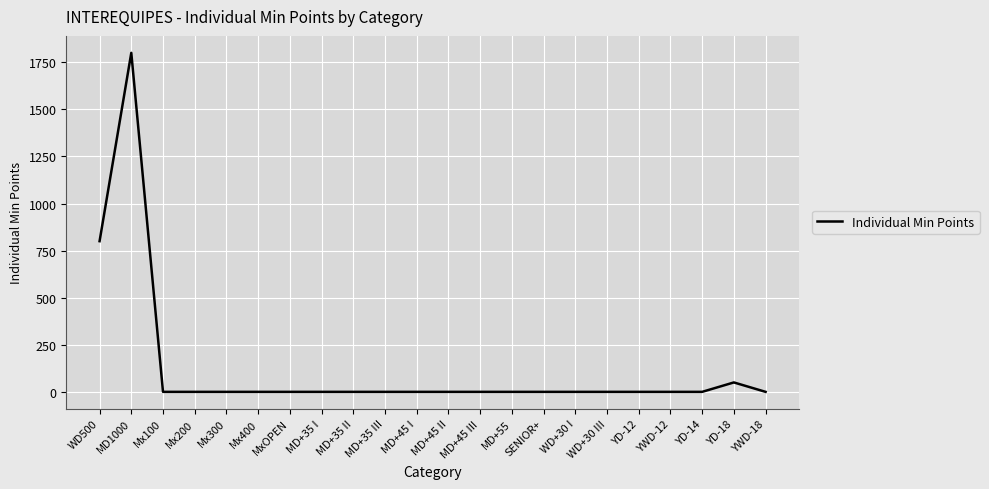

Is it true that the value at YD-18 is 50?

True